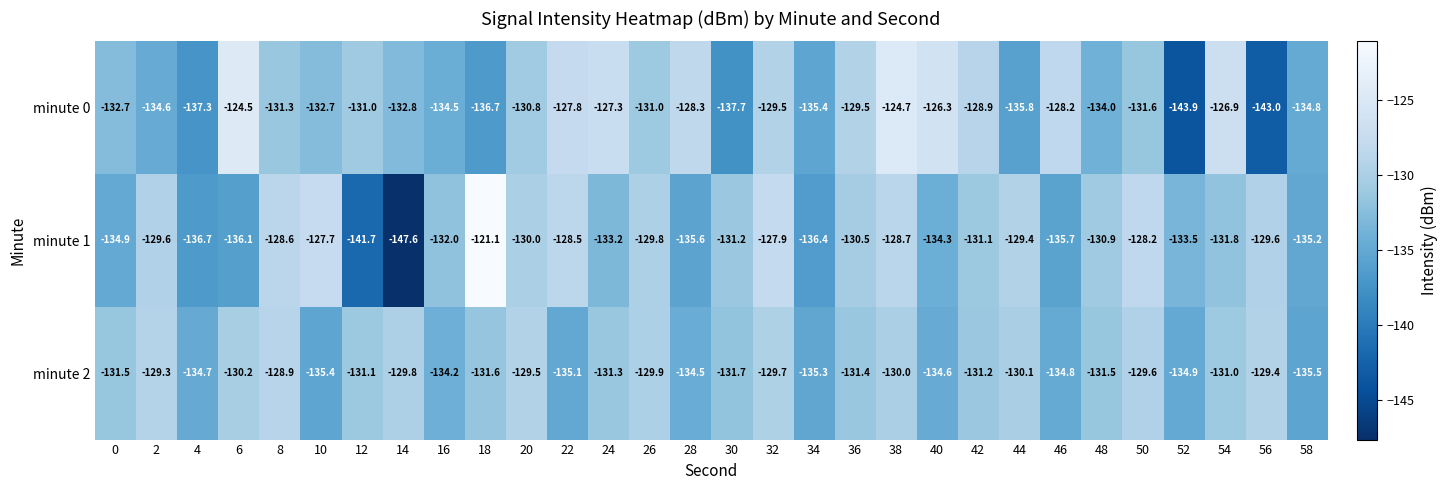

Rank the series by their maximum value, from lowest to highest.

minute 2, minute 0, minute 1